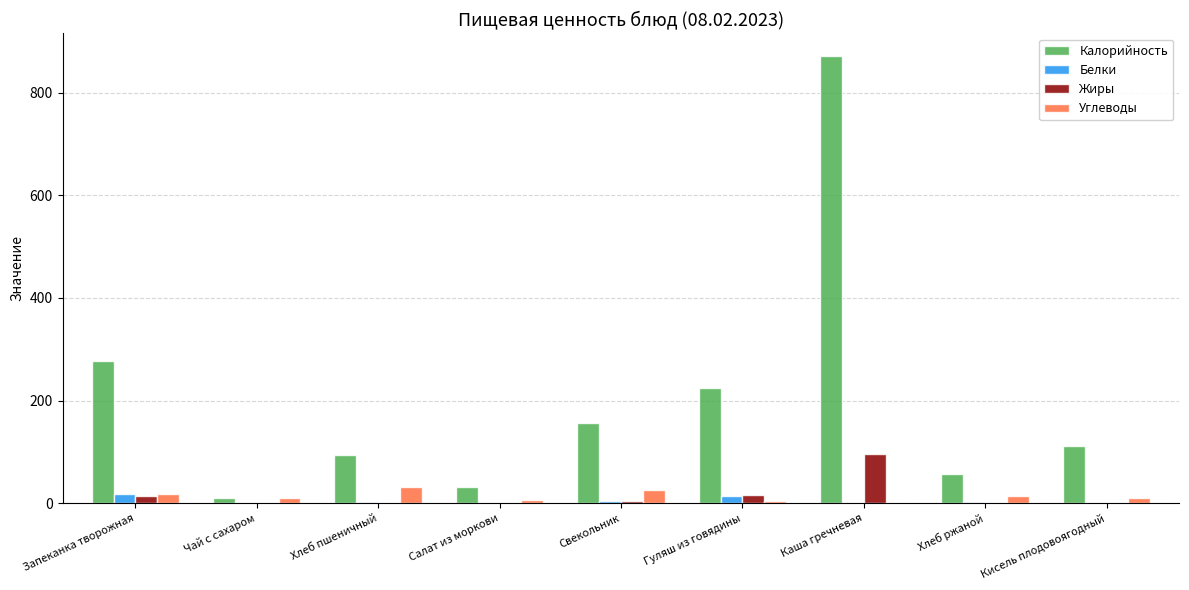

What is the average value of the Калорийность series?

203.7